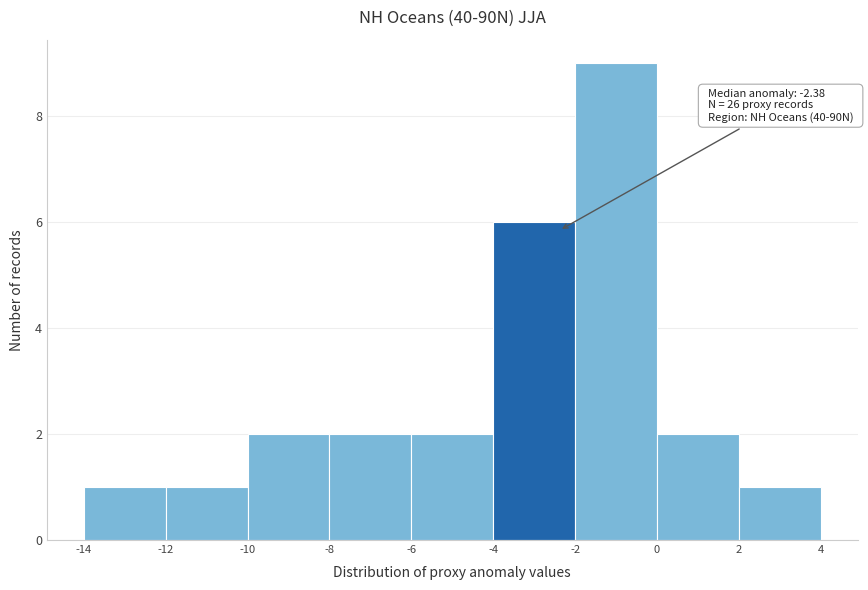

Which range on the x-axis has the tallest bar?

-2 to 0